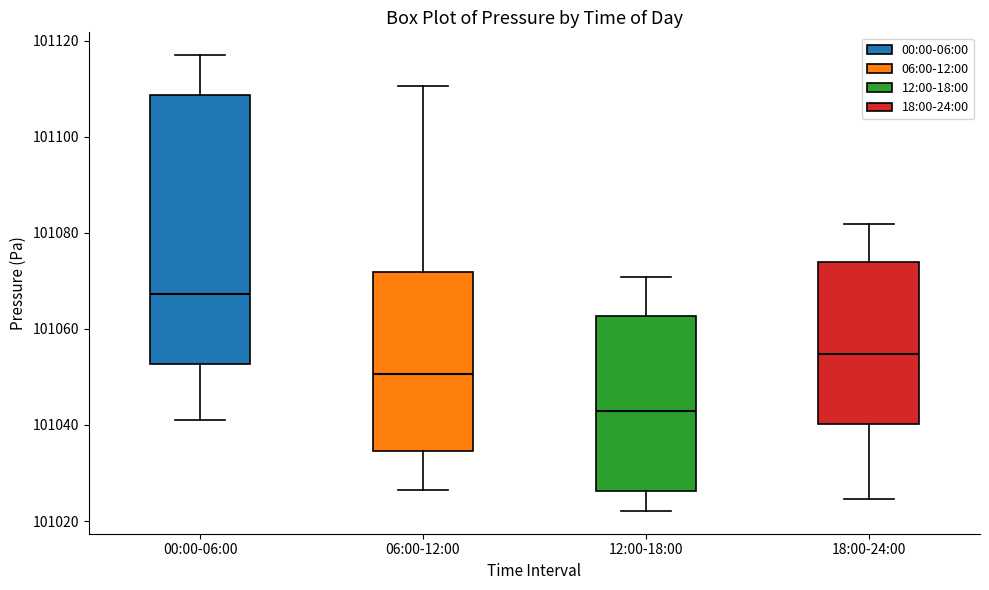

Reading left to right, read every box against the y-axis: the position of its median line, the range the box covers, and the ends of its whiskers. The values are not printed on the chart, so give them approximately, as read against the axis.

00:00-06:00: median 101068, box 101052 to 101108, whiskers 101042 to 101116
06:00-12:00: median 101050, box 101034 to 101072, whiskers 101026 to 101110
12:00-18:00: median 101042, box 101026 to 101062, whiskers 101022 to 101070
18:00-24:00: median 101054, box 101040 to 101074, whiskers 101024 to 101082